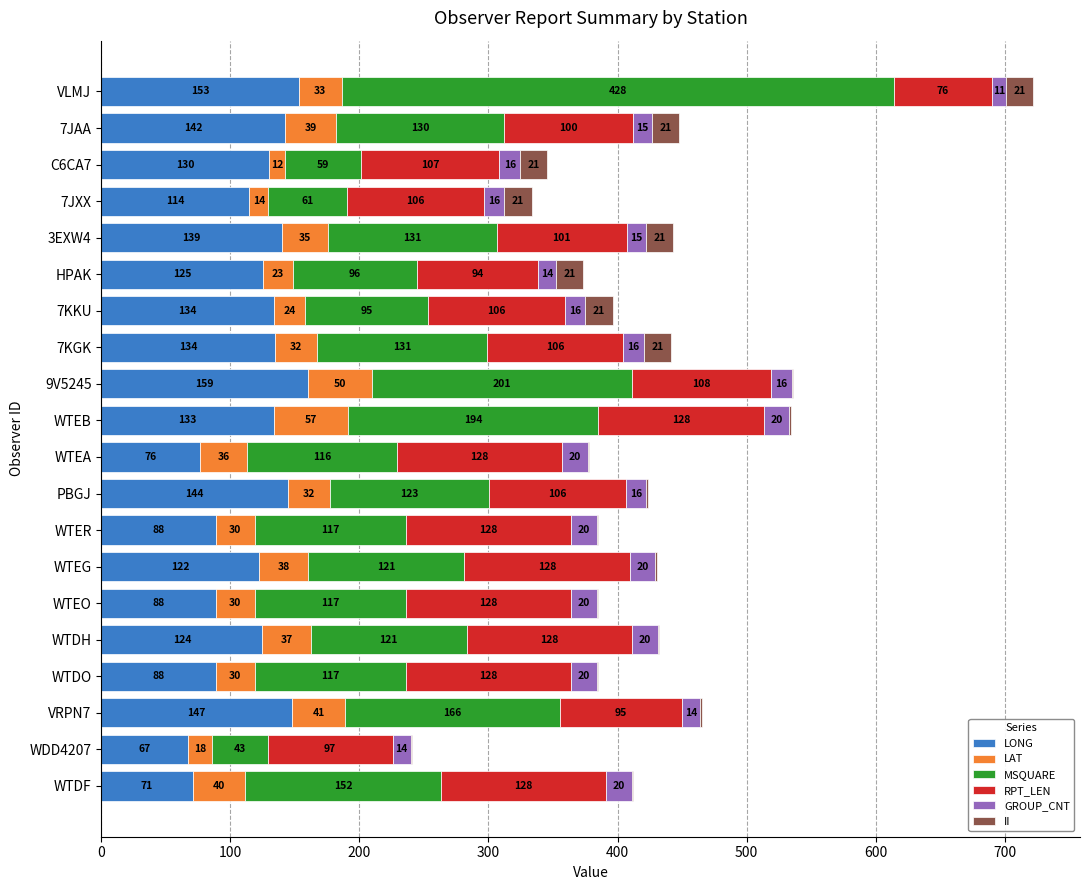

Count the number of categories in the chart.

20